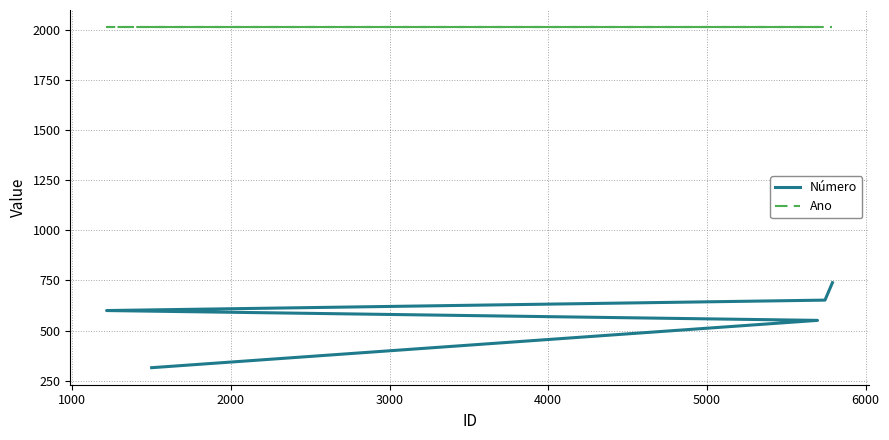

Rank the series by their average value, from highest to lowest.

Ano, Número